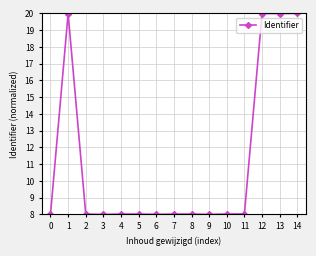

What is the ratio of the value at 14 to the value at 1?

1.0